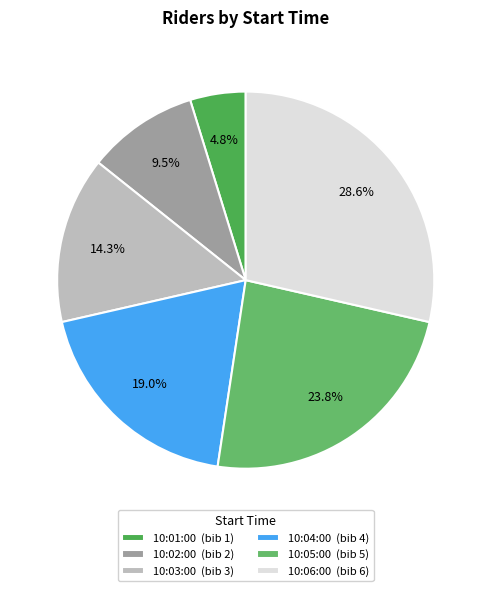

To the nearest percent, what percentage of the pie is 10:02:00?

10%